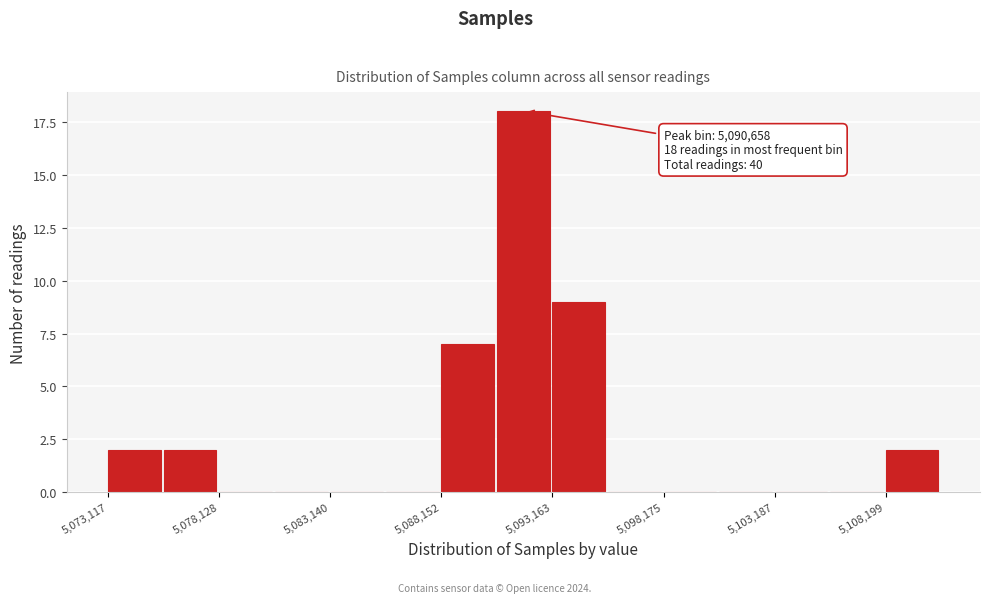

Around what value on the x-axis is the tallest bar? Give the approximate position of its centre, as read against the axis.

5092000